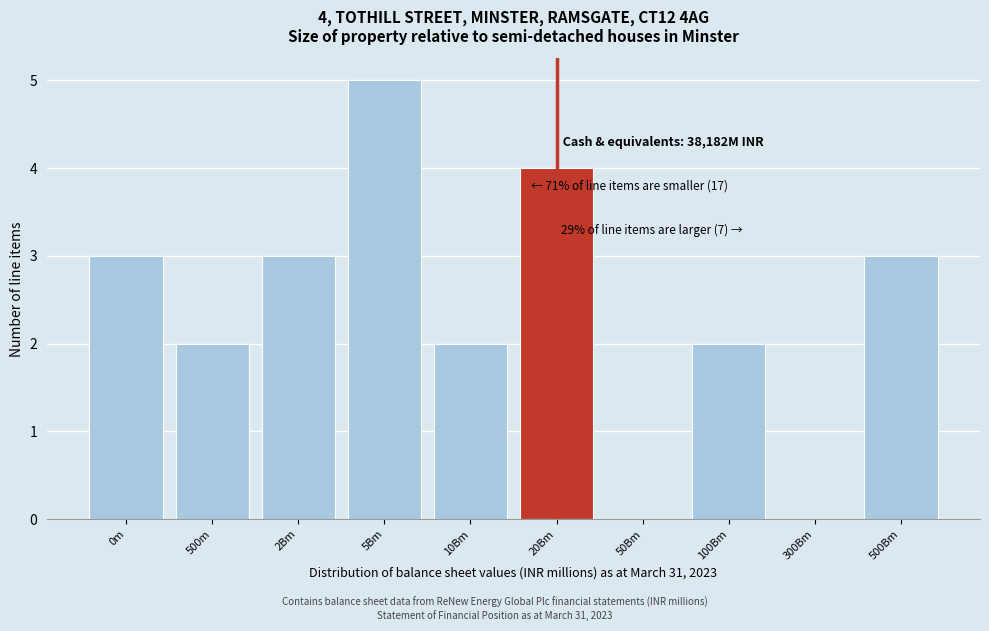

Reading left to right, list all the values displayed in this chart.

0m=3	500m=2	2Bm=3	5Bm=5	10Bm=2	20Bm=4	50Bm=0	100Bm=2	300Bm=0	500Bm=3